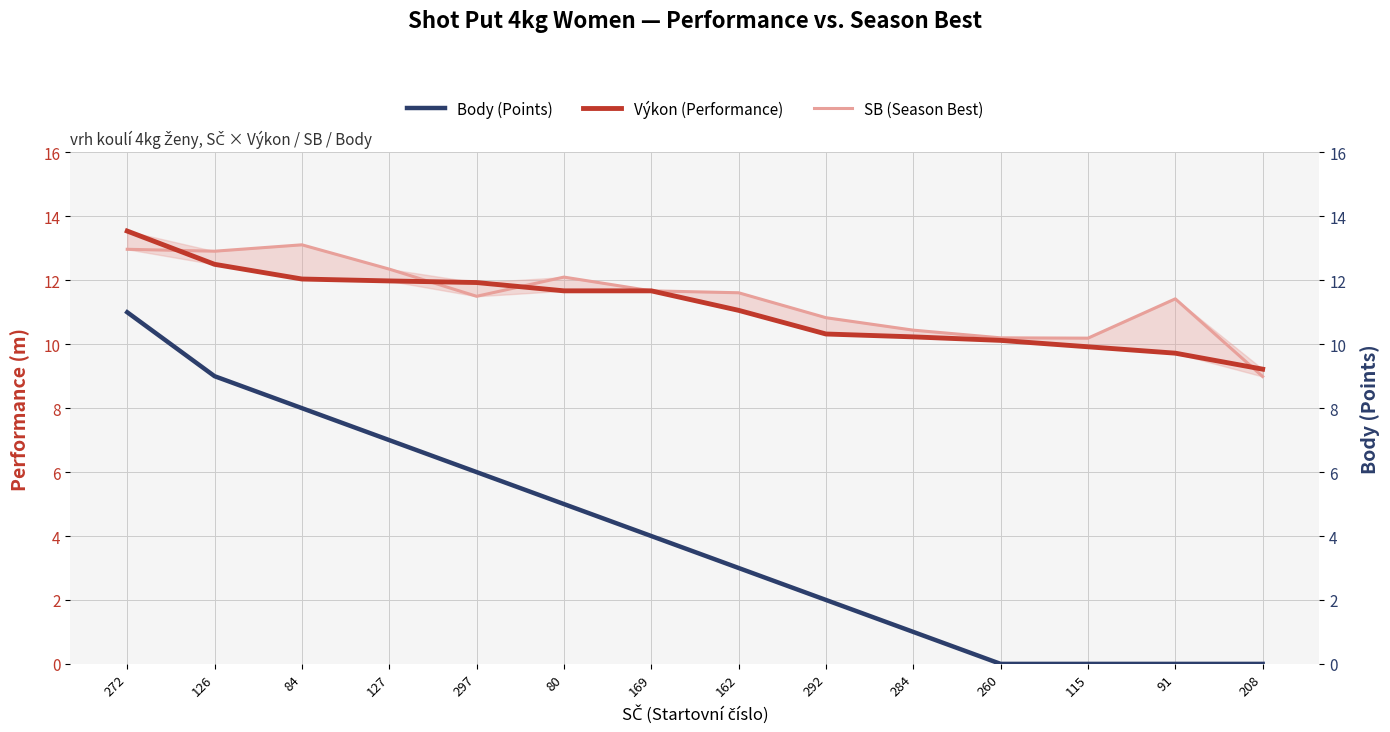

What is the difference between the highest and lowest values at 297?

5.9